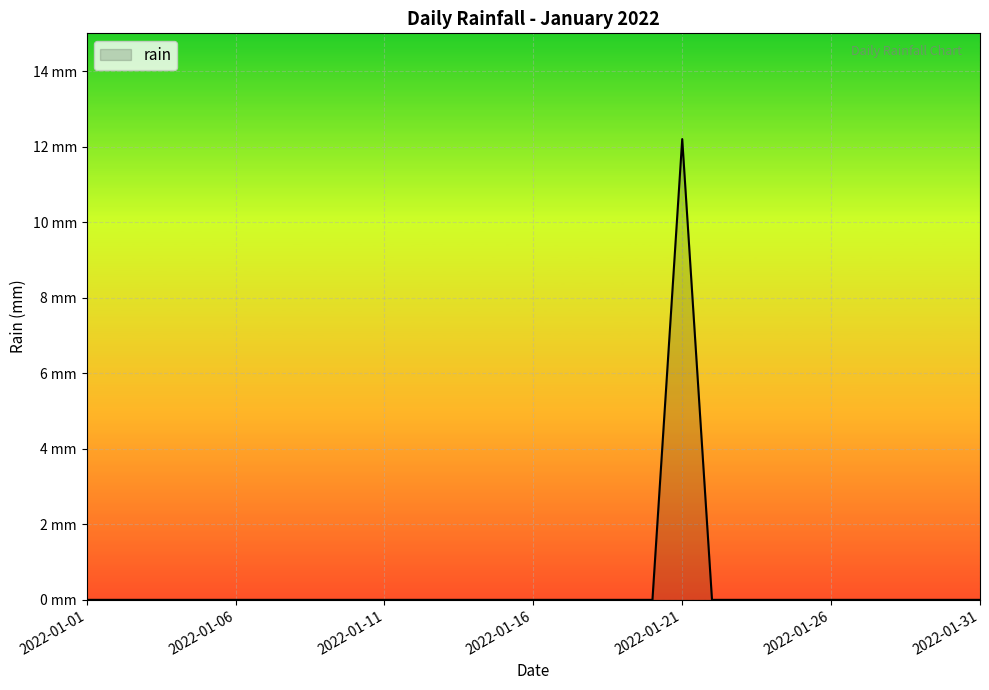

List the labels in order of value, smallest first.

2022-01-01, 2022-01-02, 2022-01-03, 2022-01-04, 2022-01-05, 2022-01-06, 2022-01-07, 2022-01-08, 2022-01-09, 2022-01-10, 2022-01-11, 2022-01-12, 2022-01-13, 2022-01-14, 2022-01-15, 2022-01-16, 2022-01-17, 2022-01-18, 2022-01-19, 2022-01-20, 2022-01-22, 2022-01-23, 2022-01-24, 2022-01-25, 2022-01-26, 2022-01-27, 2022-01-28, 2022-01-29, 2022-01-30, 2022-01-31, 2022-01-21